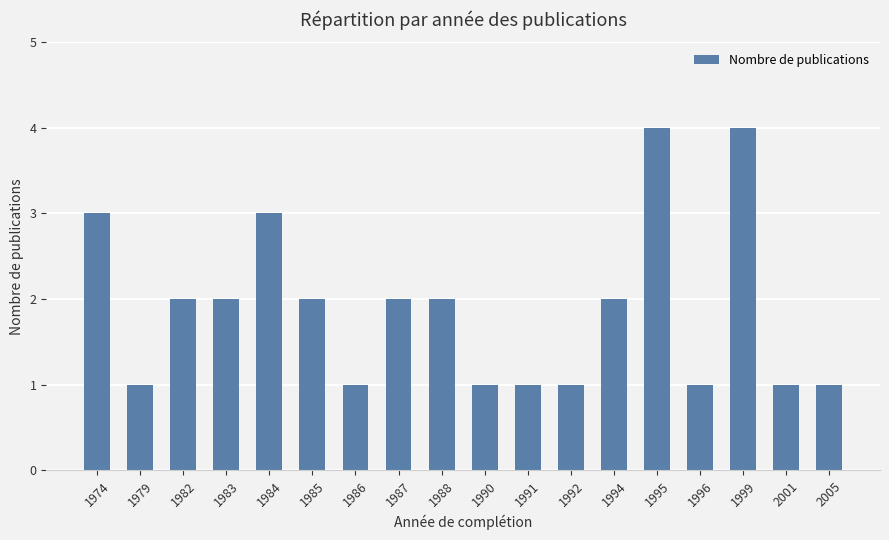

Between 1999 and 1984, which is larger?

1999